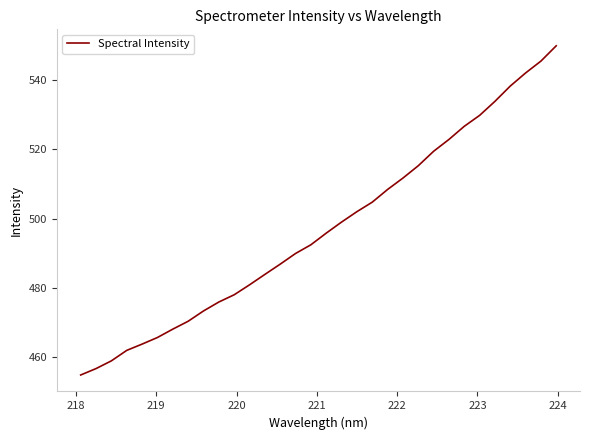

What is the greatest value displayed?

549.9